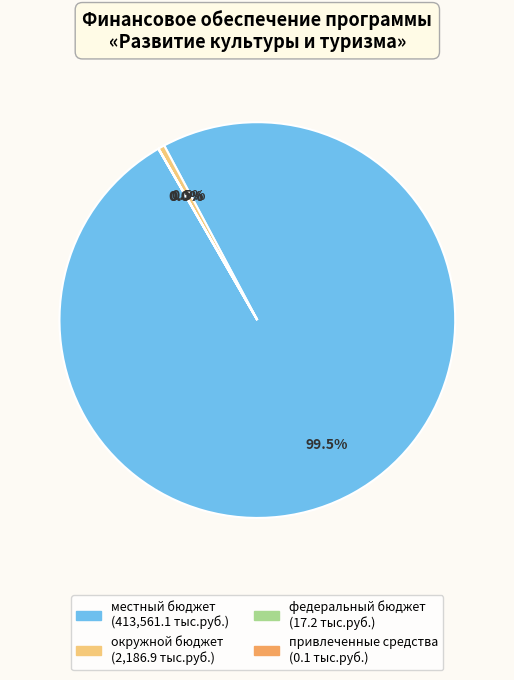

Which has a higher value, окружной бюджет or местный бюджет?

местный бюджет